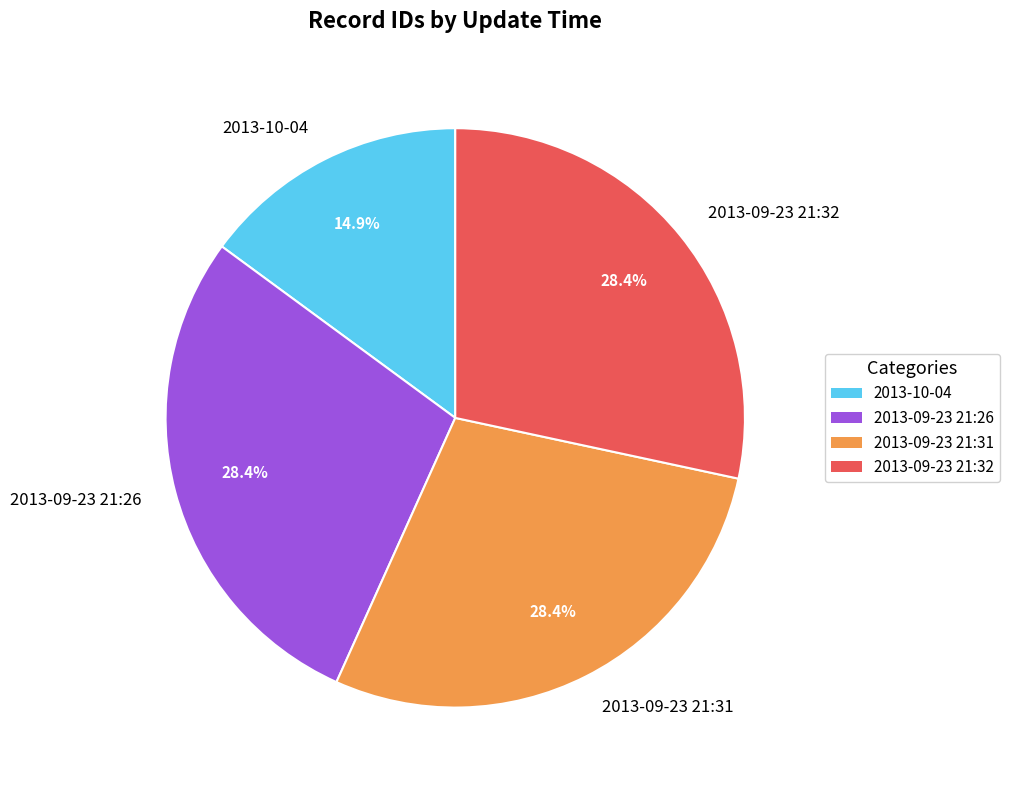

The 2013-10-04 slice represents 10% of the pie. True or false?

False